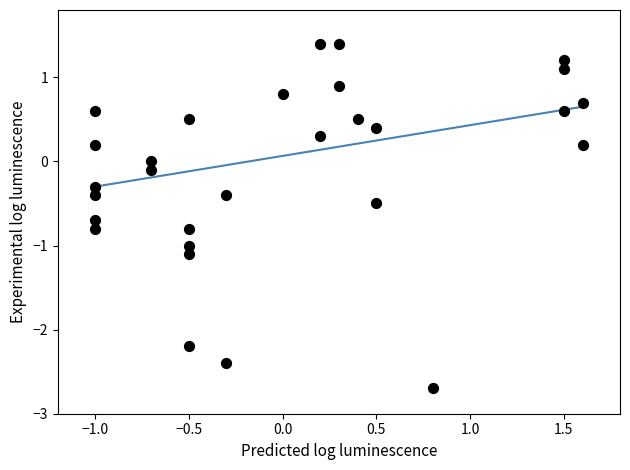

What is the range of X values (max minus min)?

2.6